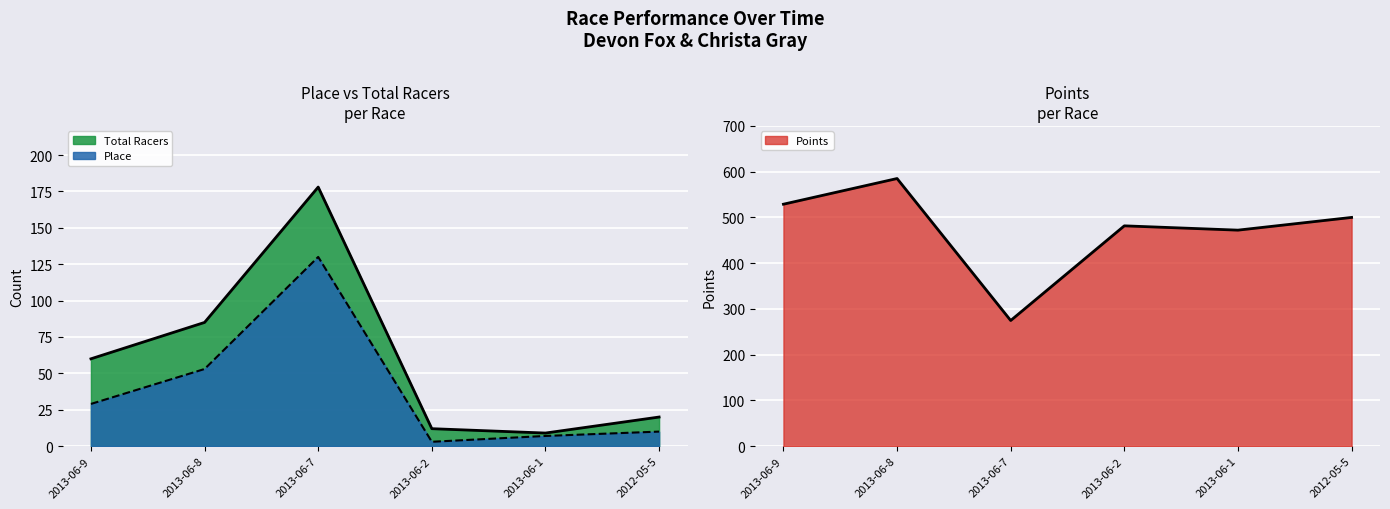

Reading right to left, transcribe all the data shown in this chart.

Place: 2012-05-5=10.0	2013-06-1=7.0	2013-06-2=3.0	2013-06-7=130.0	2013-06-8=53.0	2013-06-9=29.0
Total Racers: 2012-05-5=20.0	2013-06-1=9.0	2013-06-2=12.0	2013-06-7=178.0	2013-06-8=85.0	2013-06-9=60.0
Points: 2012-05-5=500.0	2013-06-1=472.2	2013-06-2=481.6	2013-06-7=274.6	2013-06-8=585.0	2013-06-9=528.9